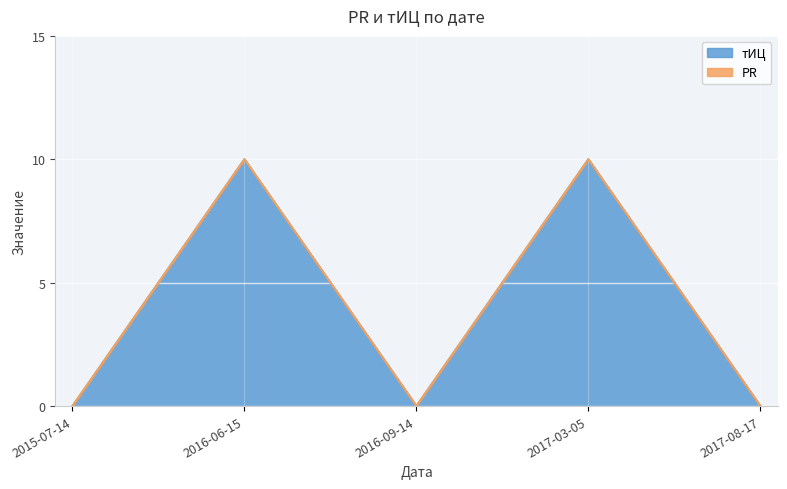

How many values are above zero?

2